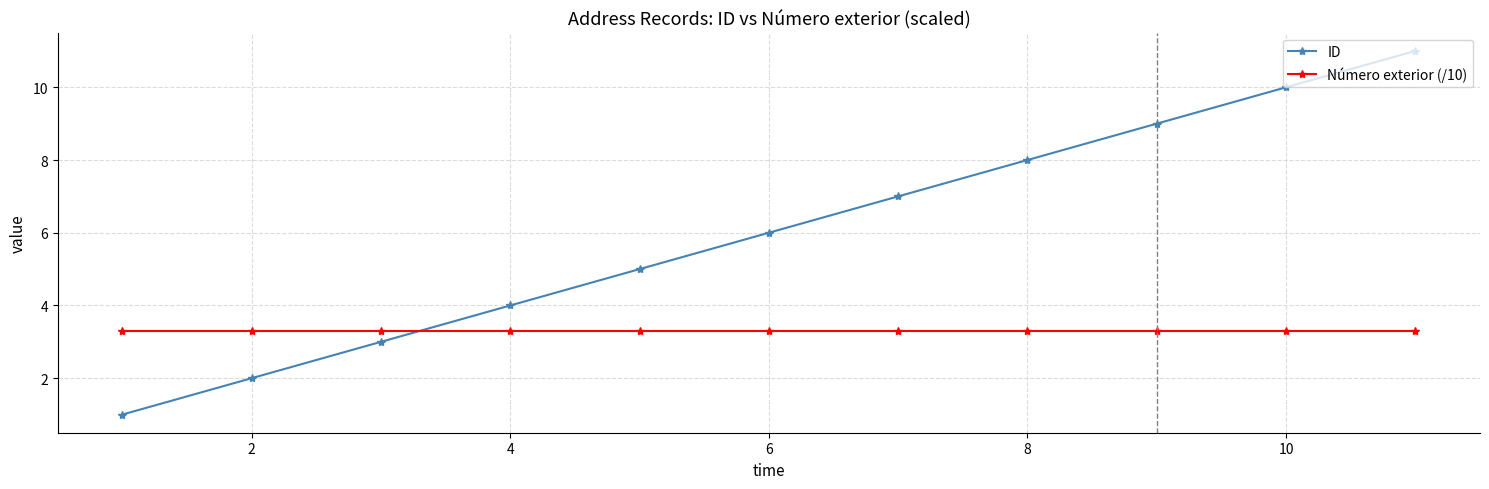

How many categories are shown in the chart?

11